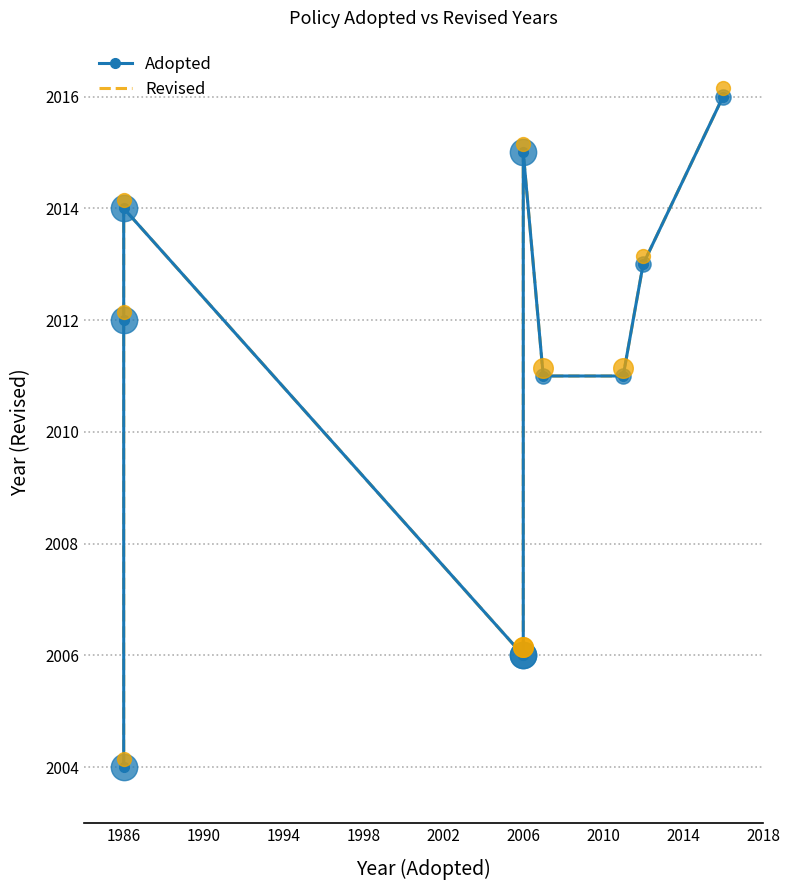

Which series contains the lowest Y value?

Adopted